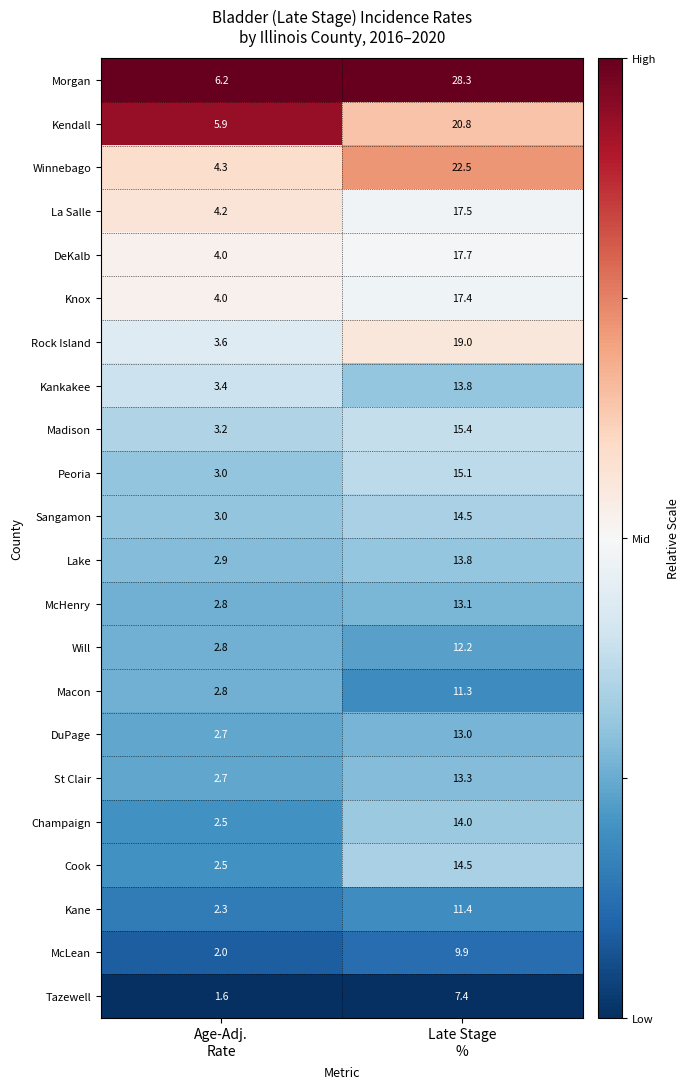

Which series has the largest range (max minus min)?

Morgan